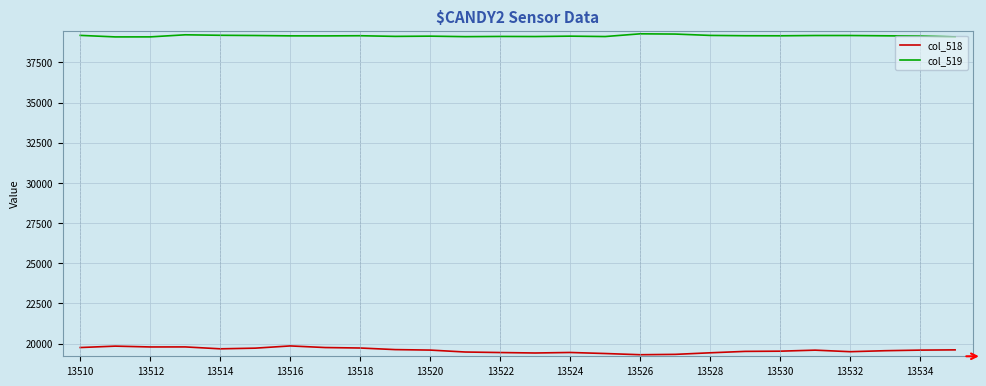

What is the maximum value for col_519?

39276